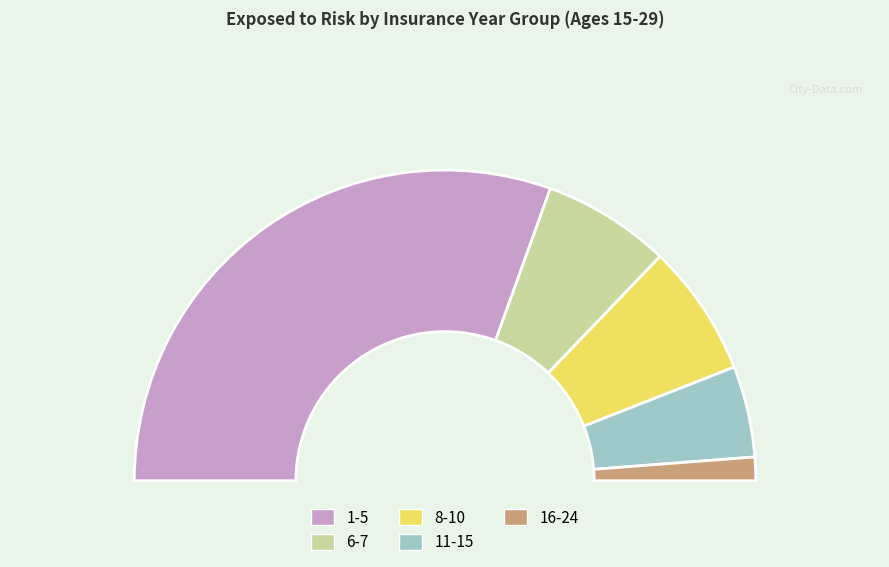

What percentage do 16-24 and 8-10 together represent?

16.2%